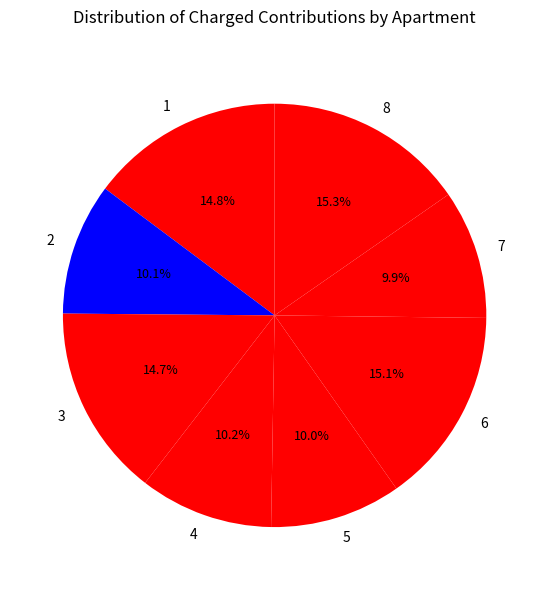

What percentage is NOT represented by 7?

90.1%